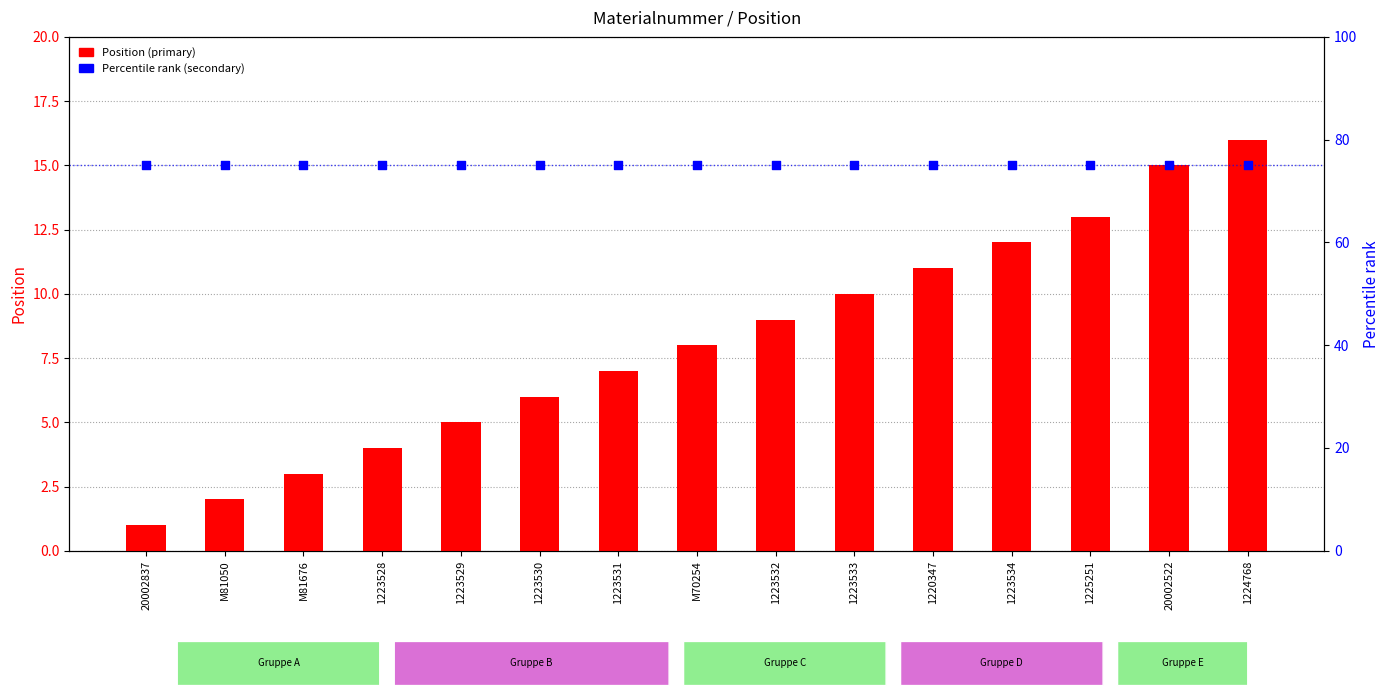

Is the value of Position (primary) at 1225251 greater than the value of Percentile rank (secondary) at 1224768?

No